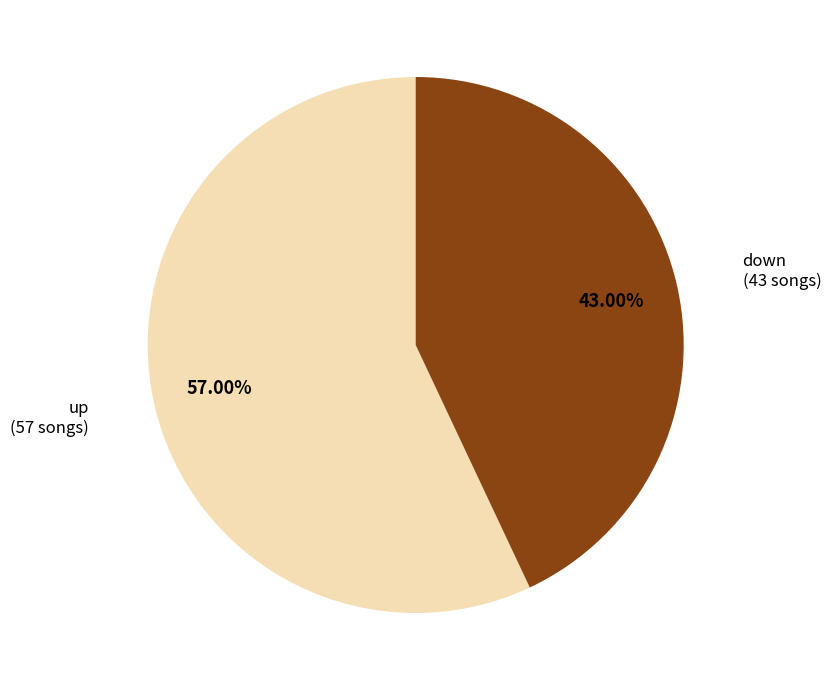

To the nearest percent, what is the difference between the largest and smallest slice percentages?

14%